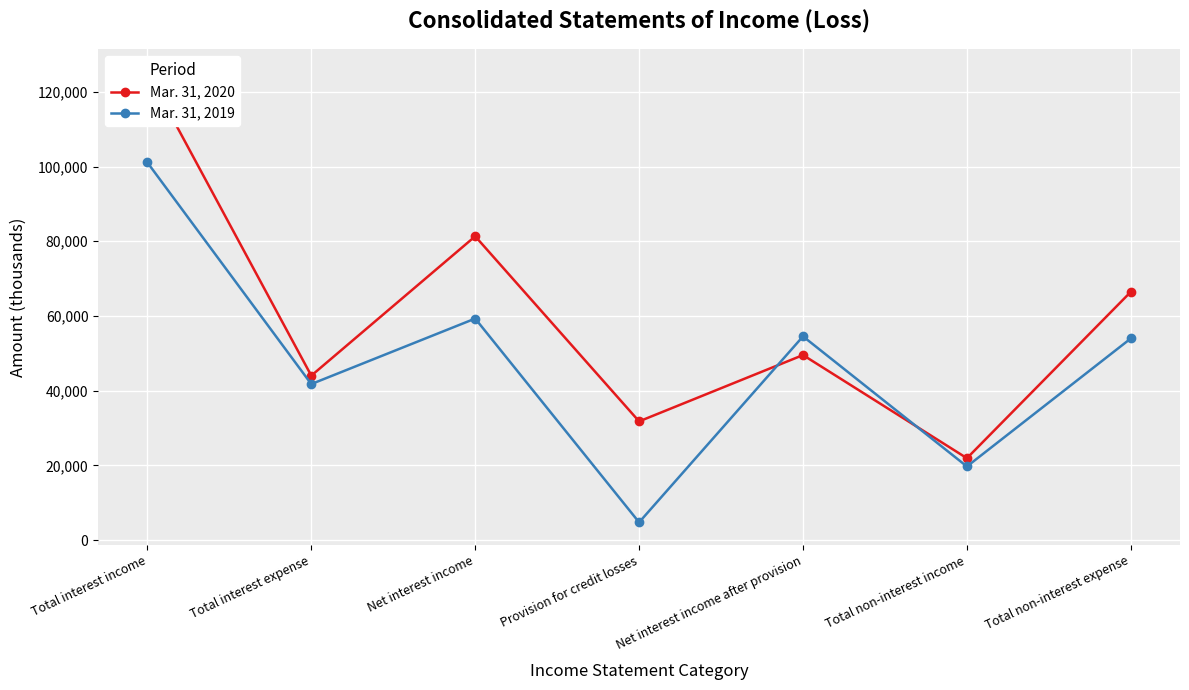

What is the maximum value shown in the chart?

125343